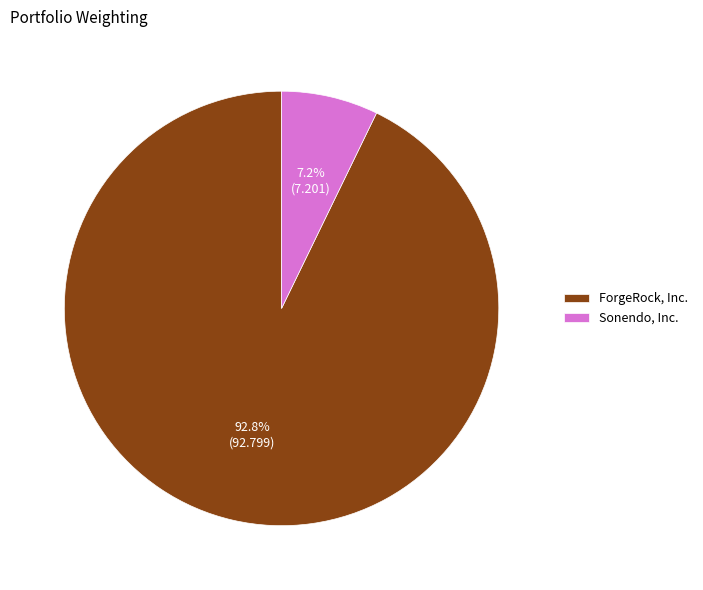

Rank the categories by value from lowest to highest.

Sonendo, Inc., ForgeRock, Inc.